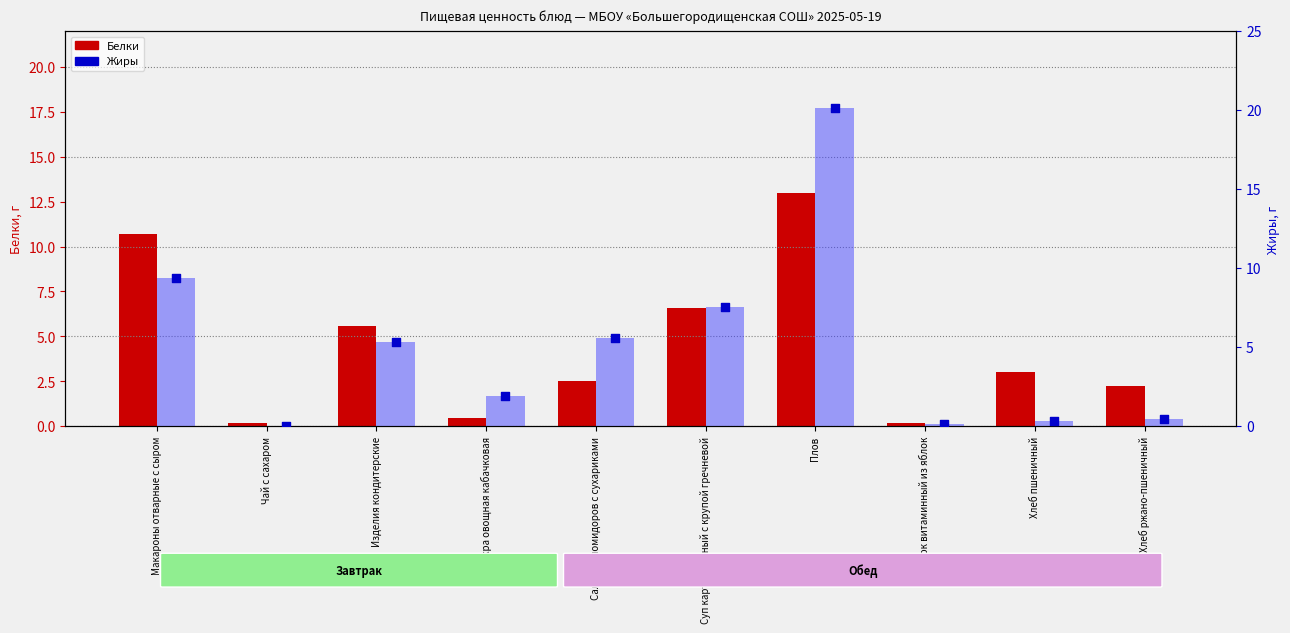

Which series reaches the minimum Y coordinate?

Жиры (бары)